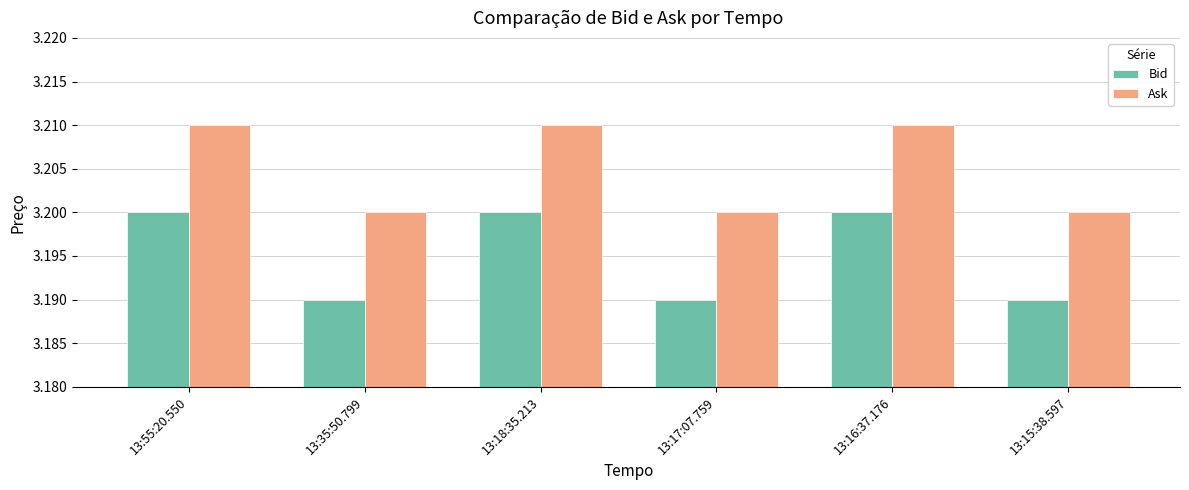

How many Ask values are between 3 and 4?

6